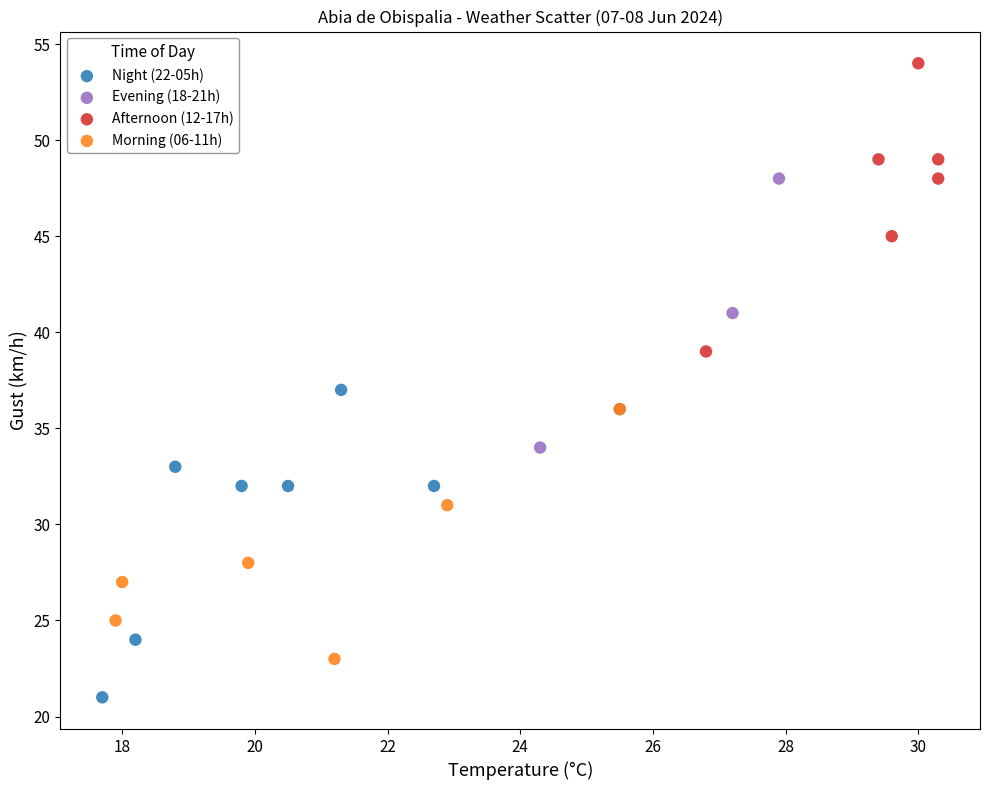

Which series contains the lowest Y value?

Night (22-05h)